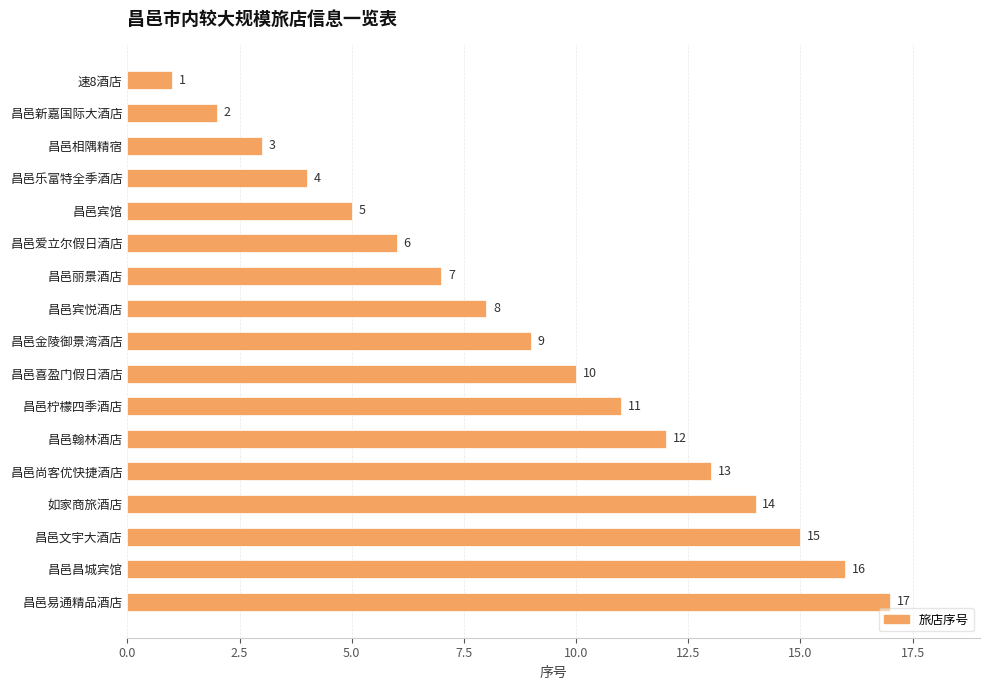

How many categories are shown in the chart?

17